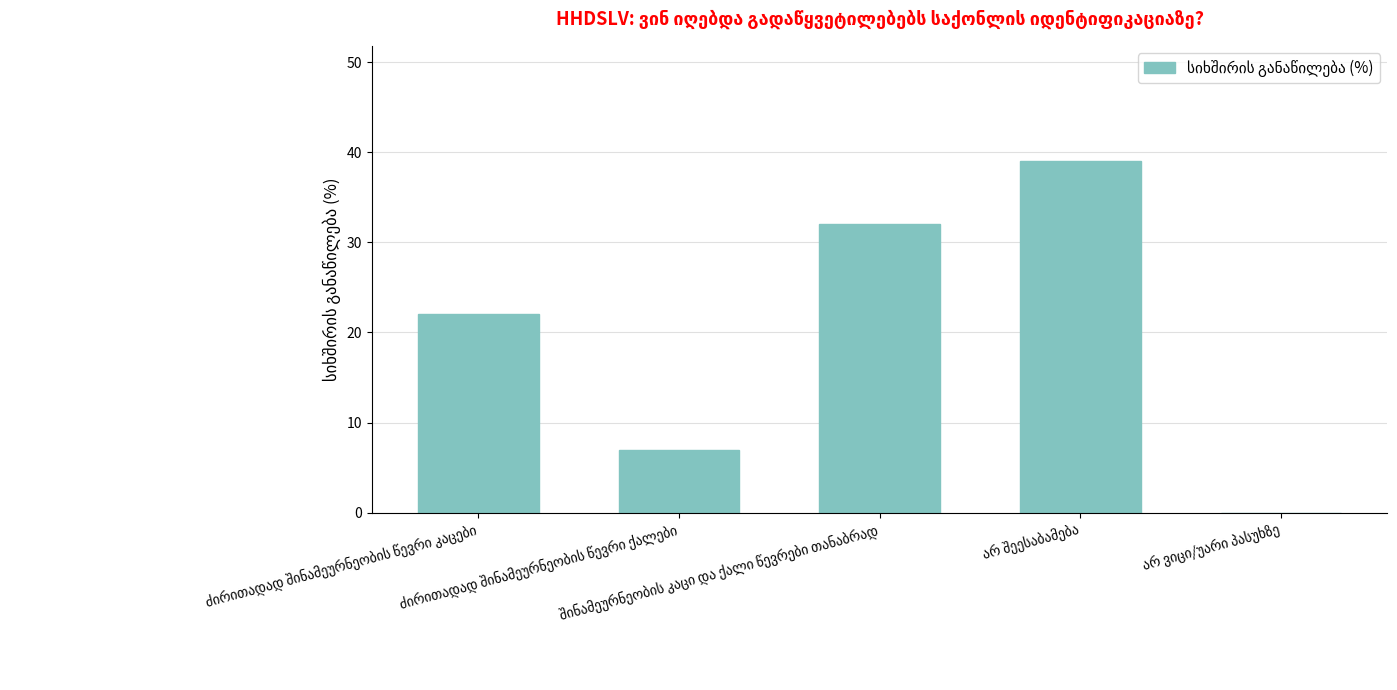

What is the maximum value shown in the chart?

39